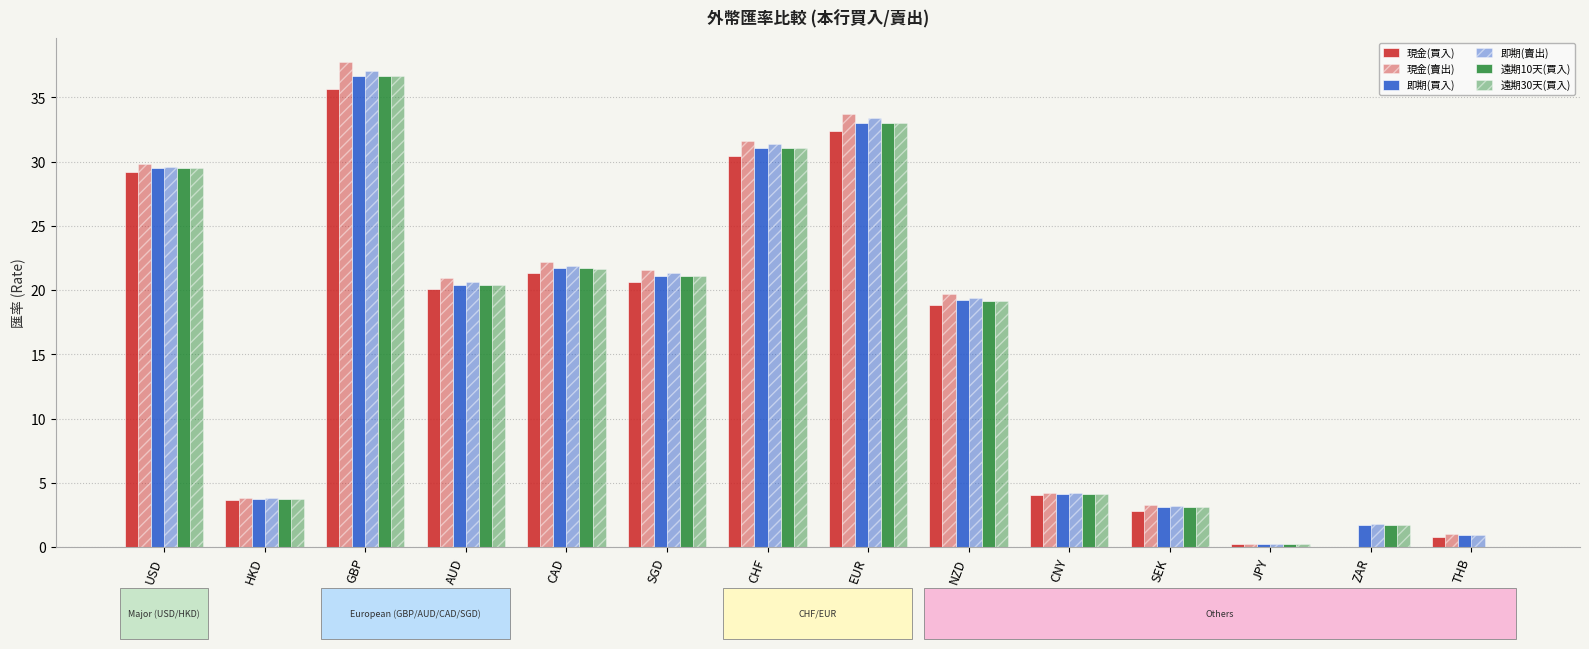

How many values in 現金(買入) are above zero?

13